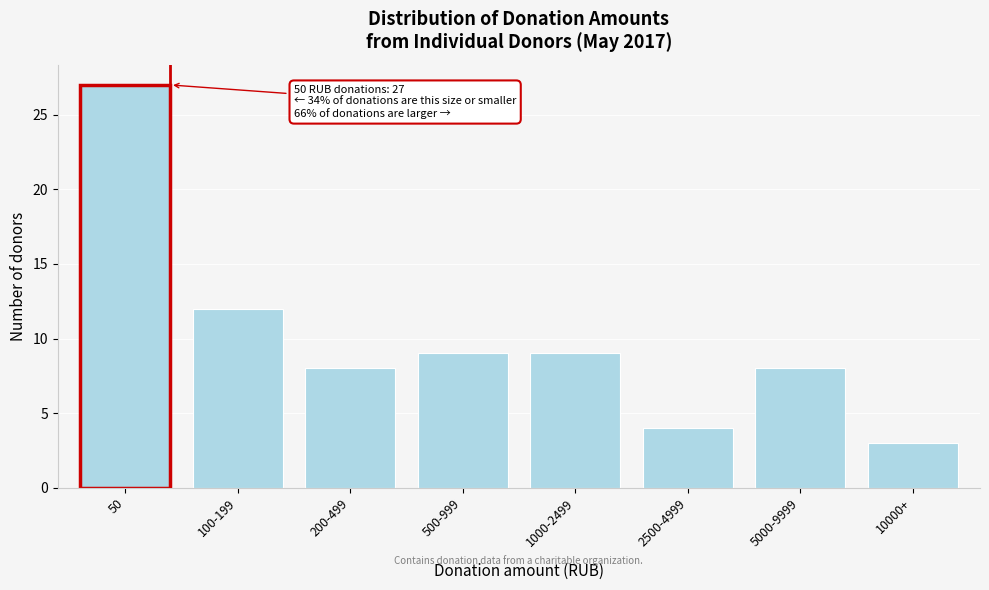

Reading right to left, list all the values displayed in this chart.

10000+=3	5000-9999=8	2500-4999=4	1000-2499=9	500-999=9	200-499=8	100-199=12	50=27